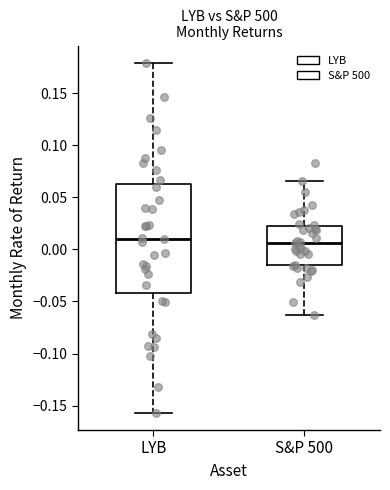

Where does the median line of the box for S&P 500 sit on the y-axis? The values are not printed on the chart, so give them approximately, as read against the axis.

0.005